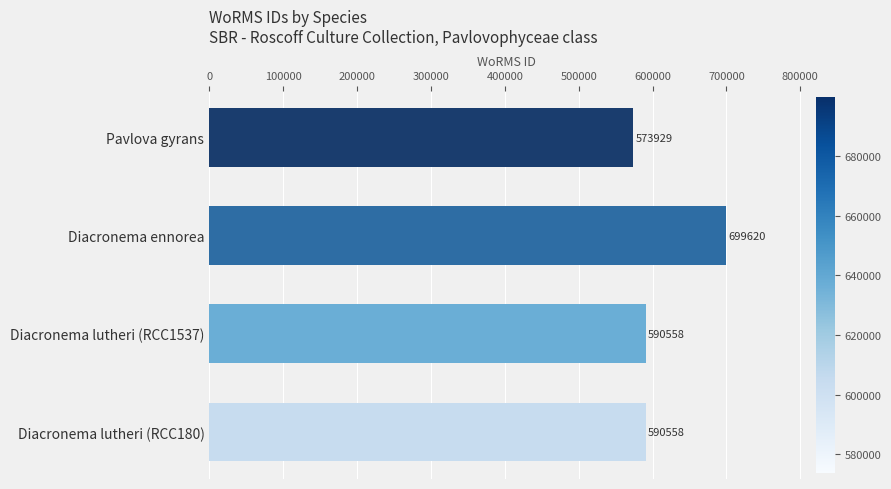

Reading top to bottom, list all the values displayed in this chart.

Pavlova gyrans=573929	Diacronema ennorea=699620	Diacronema lutheri (RCC1537)=590558	Diacronema lutheri (RCC180)=590558